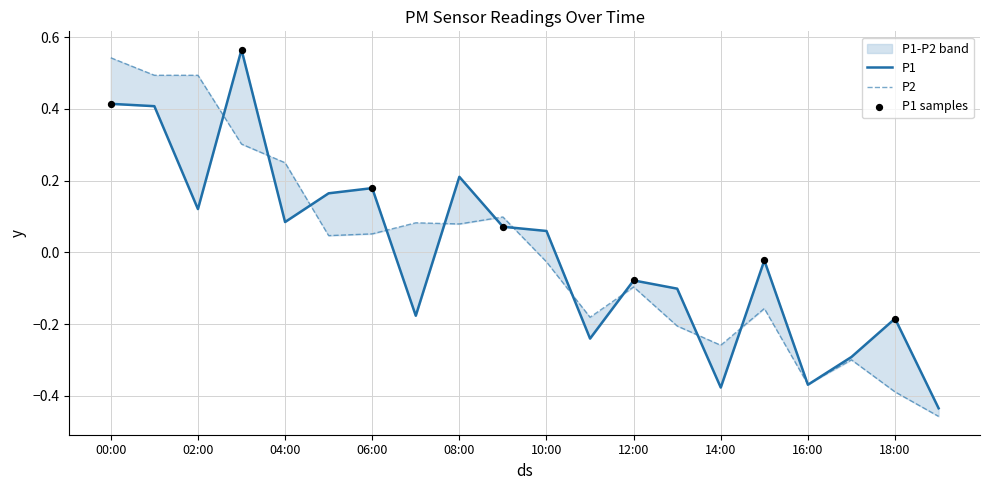

Which series reaches the minimum Y coordinate?

P2